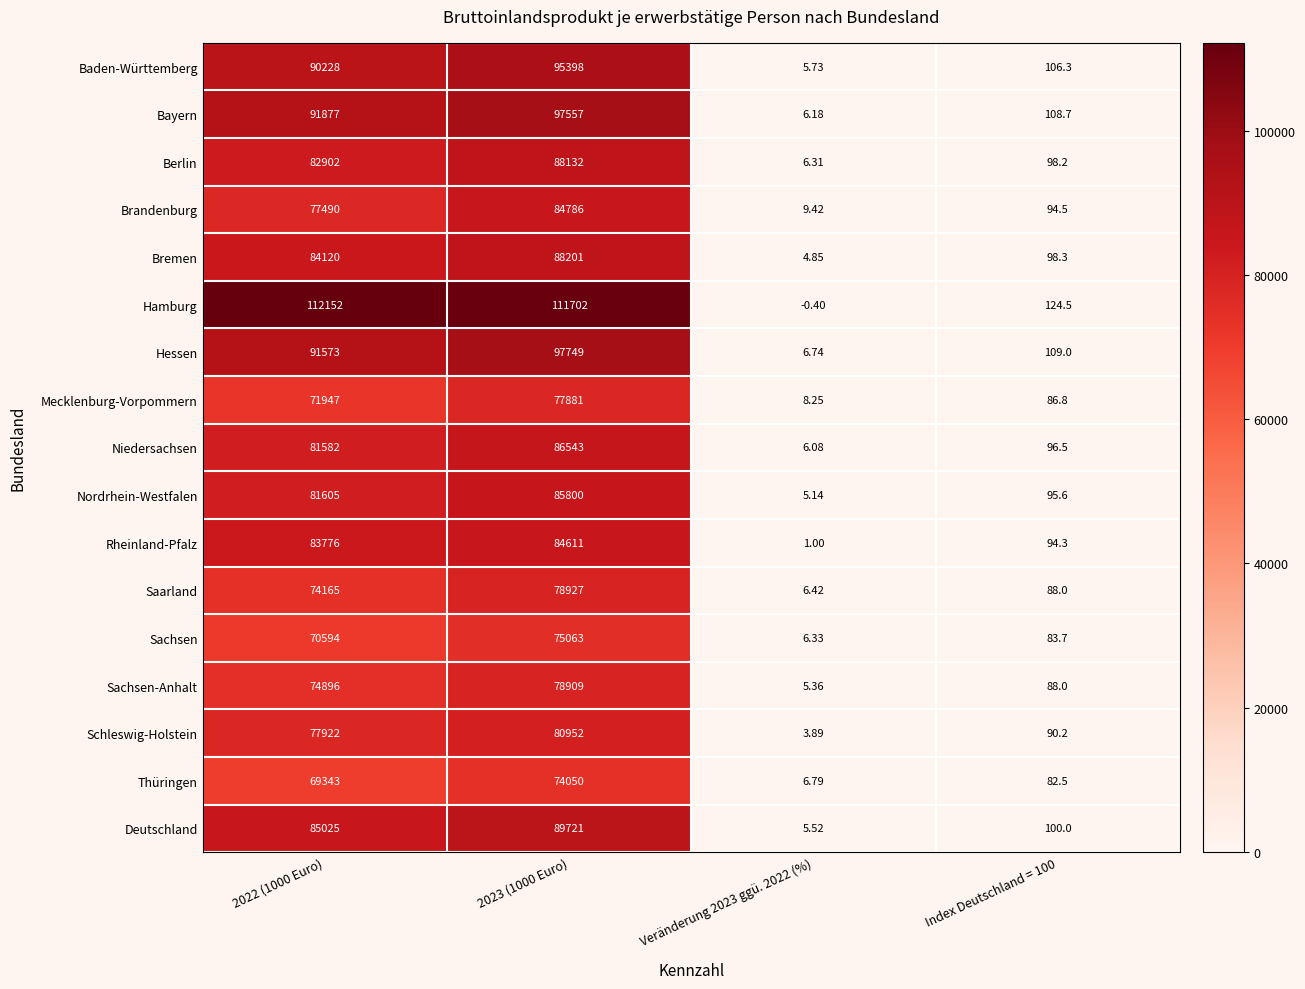

At which category does the chart reach its minimum across all series?

Veränderung 2023 ggü. 2022 (%)